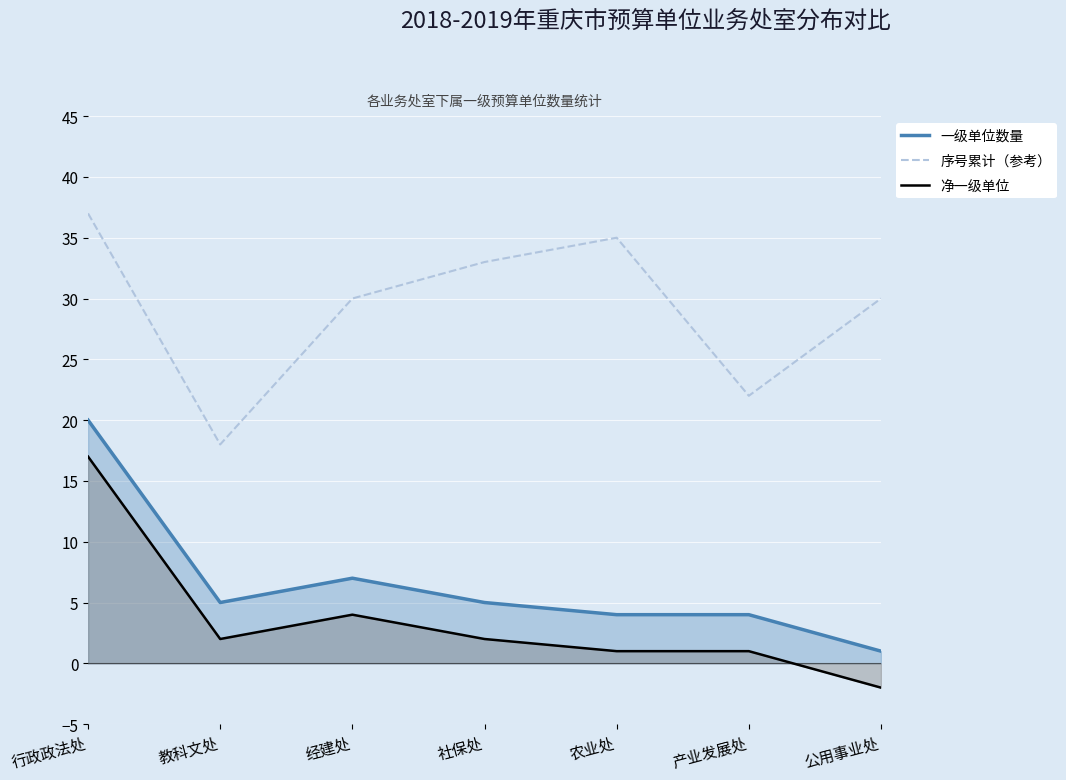

What is the difference between the highest and lowest values at 行政政法处?

20